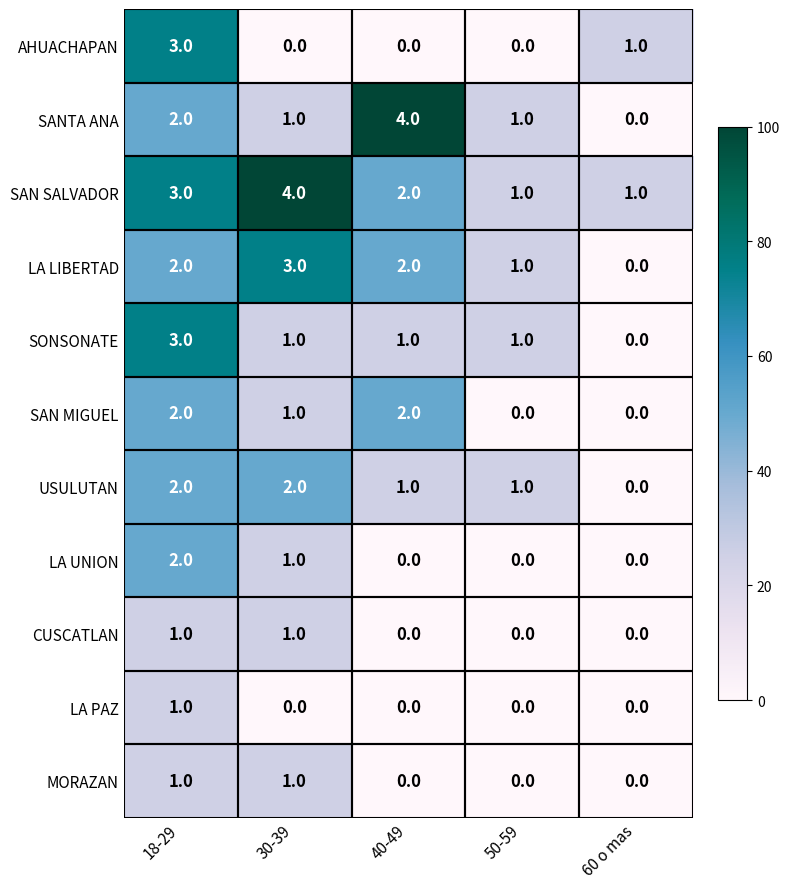

What is the greatest value displayed?

4